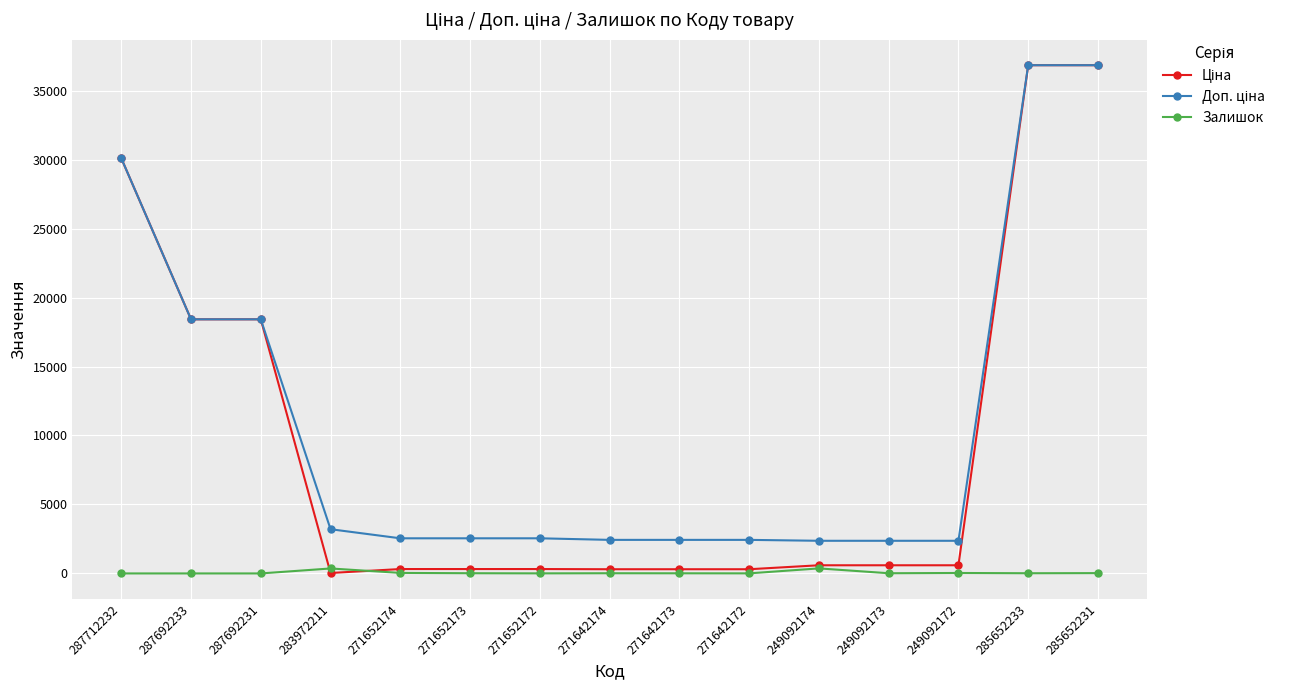

What is the maximum value shown in the chart?

36841.8